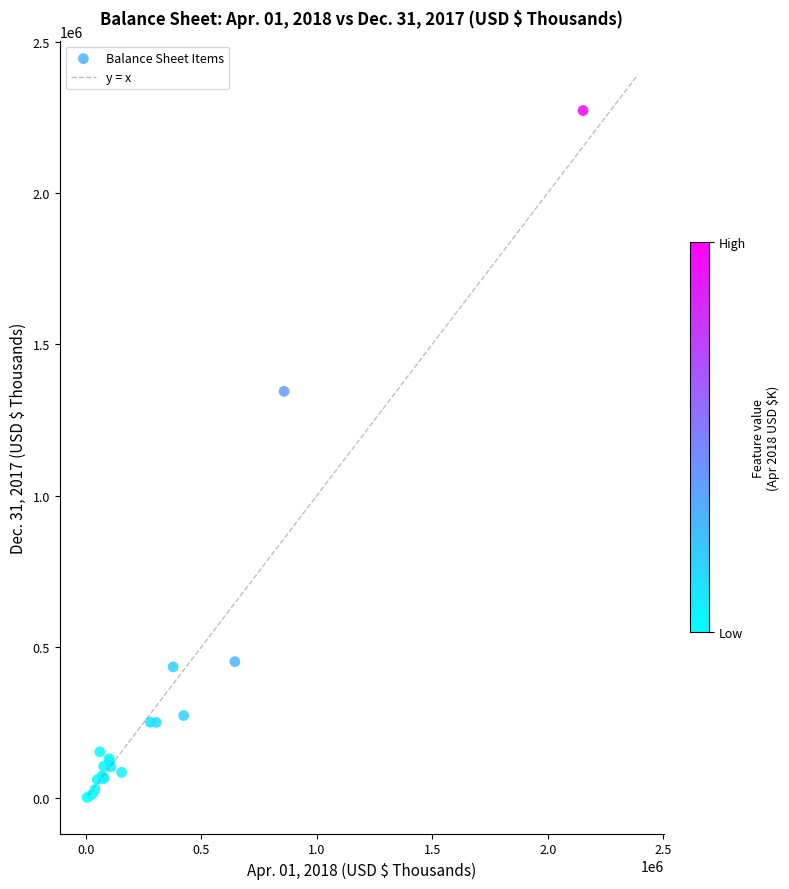

What Y value in the scatter plot is closest to 1137597?

1344592.4